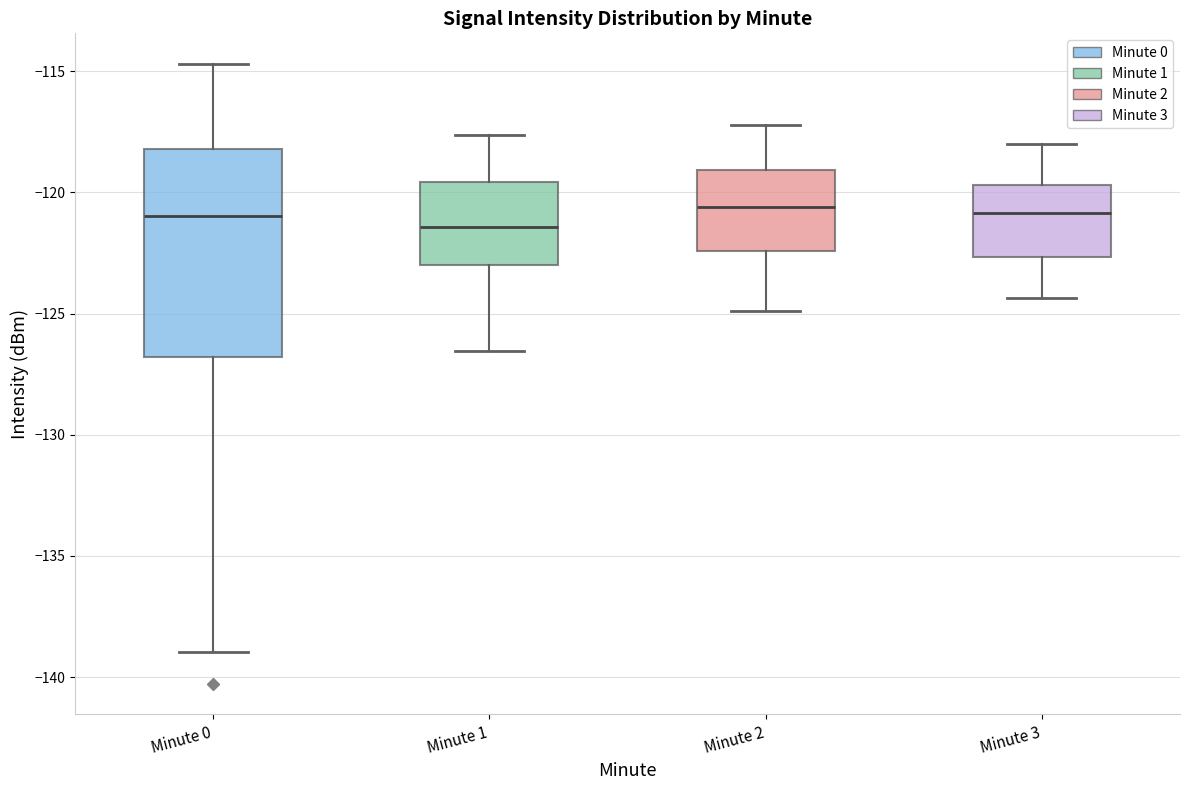

Which box is the tallest, from its lower edge to its upper edge?

Minute 0